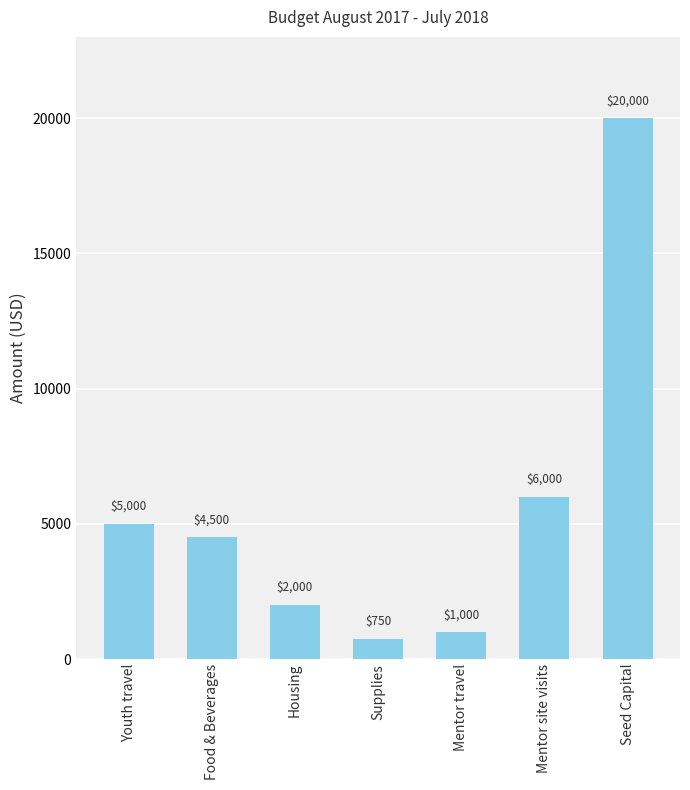

What is the difference between the values at Food & Beverages and Youth travel?

500